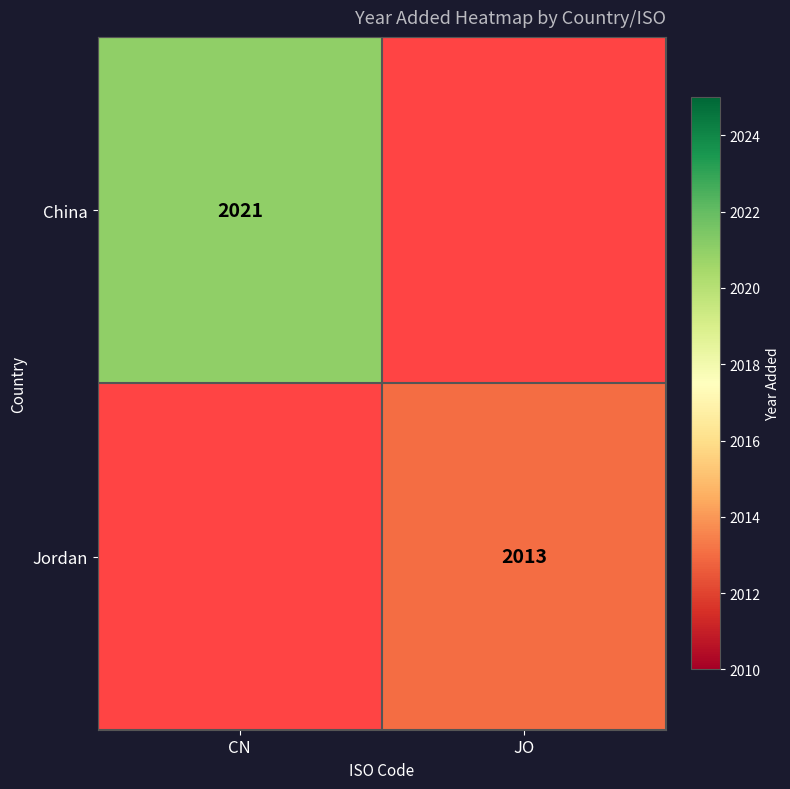

Count the number of categories in the chart.

2